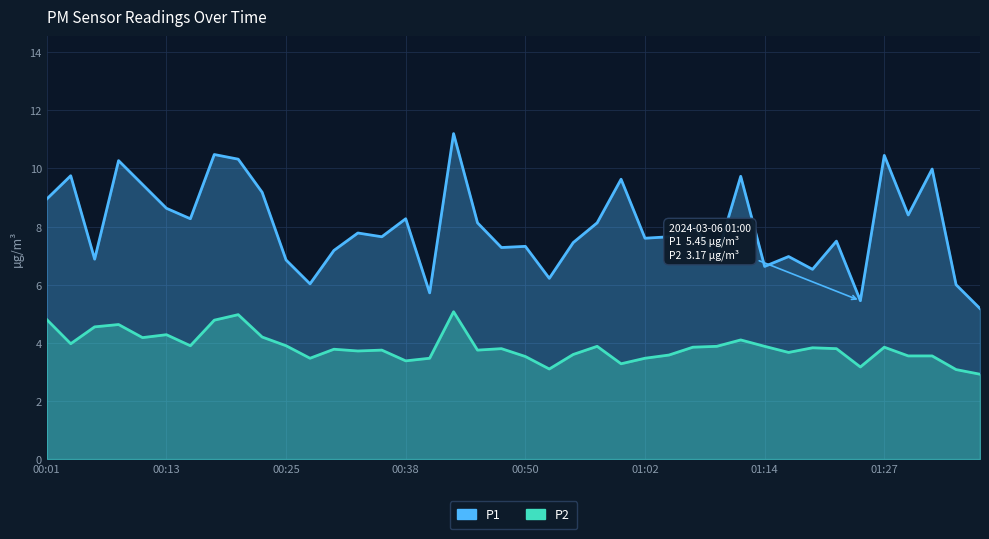

What is the average value of the P1 series?

8.0